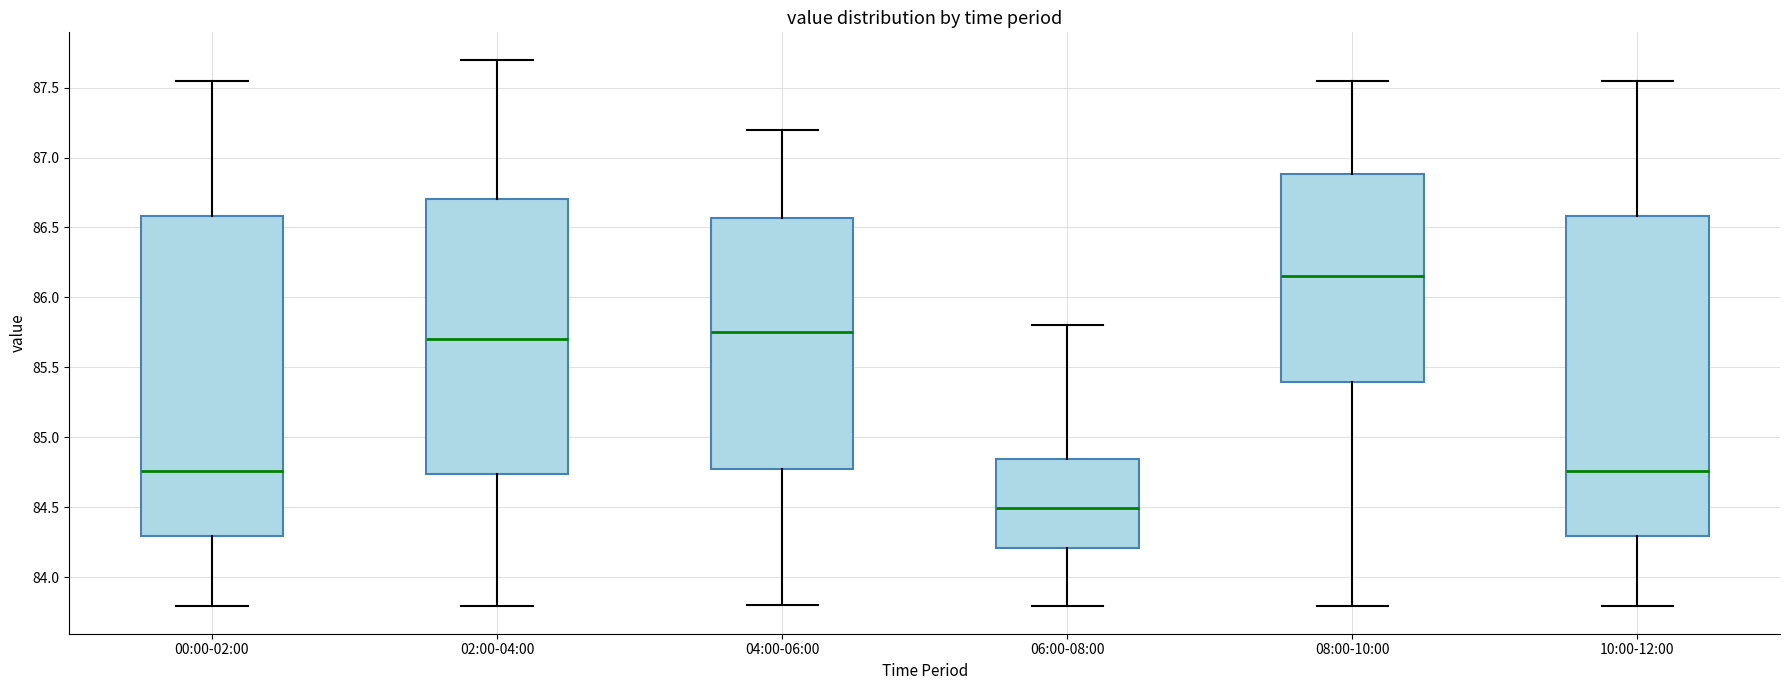

Reading left to right, read every box against the y-axis: the position of its median line, the range the box covers, and the ends of its whiskers. The values are not printed on the chart, so give them approximately, as read against the axis.

00:00-02:00: median 84.75, box 84.30 to 86.60, whiskers 83.80 to 87.55
02:00-04:00: median 85.70, box 84.75 to 86.70, whiskers 83.80 to 87.70
04:00-06:00: median 85.75, box 84.80 to 86.55, whiskers 83.80 to 87.20
06:00-08:00: median 84.50, box 84.20 to 84.85, whiskers 83.80 to 85.80
08:00-10:00: median 86.15, box 85.40 to 86.90, whiskers 83.80 to 87.55
10:00-12:00: median 84.75, box 84.30 to 86.60, whiskers 83.80 to 87.55